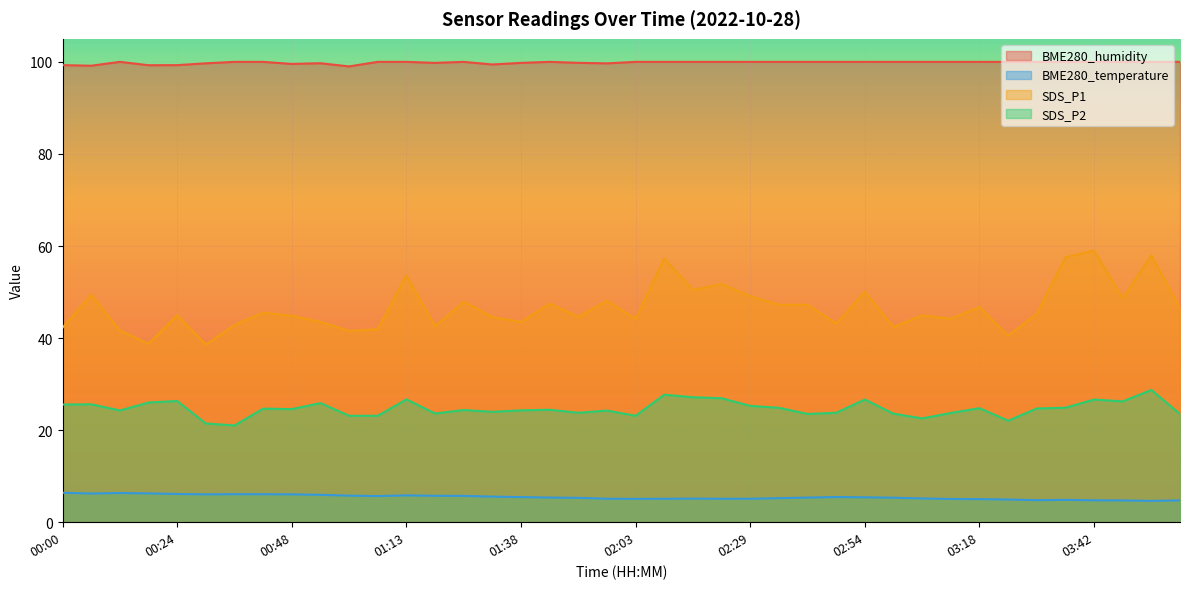

Between 00:54 and 01:06, which series saw the biggest shift?

SDS_P2